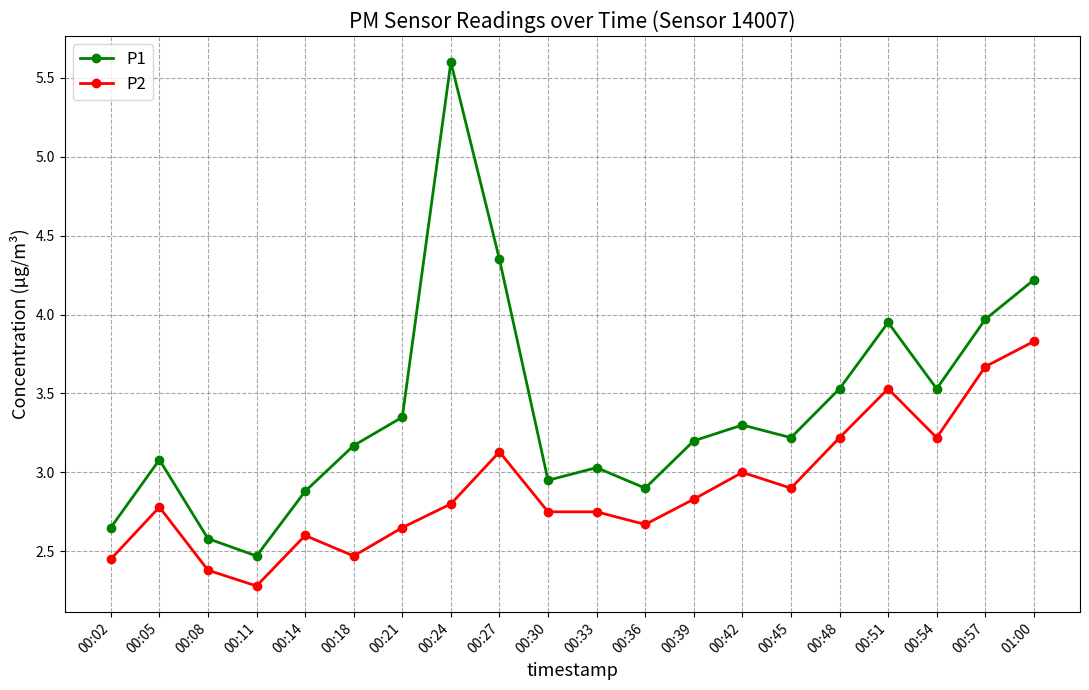

What is the highest value of the P2 series?

3.8